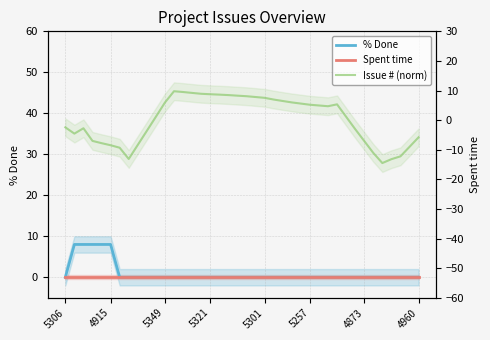

How many times do % Done and Issue # (norm) cross each other?

2